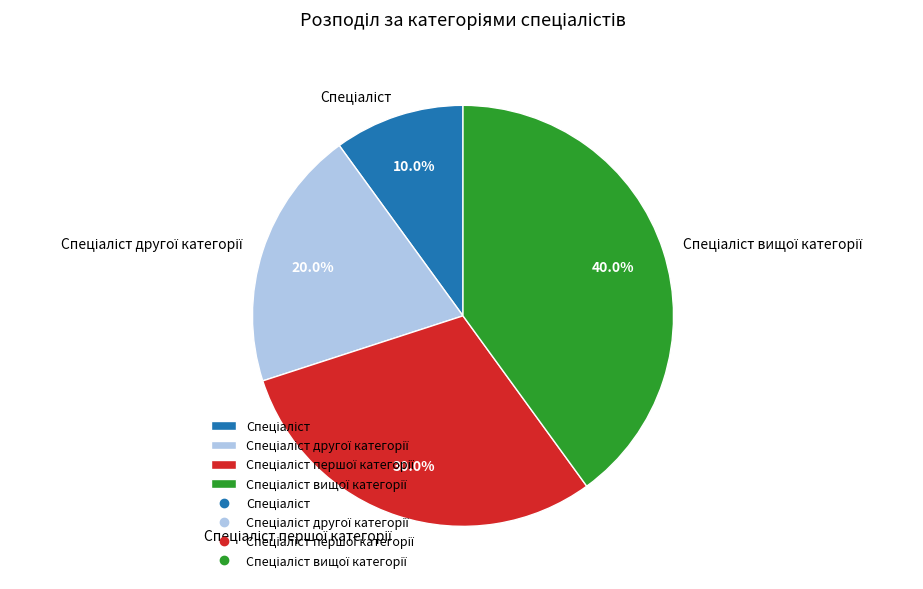

Is there a majority slice in this chart?

No